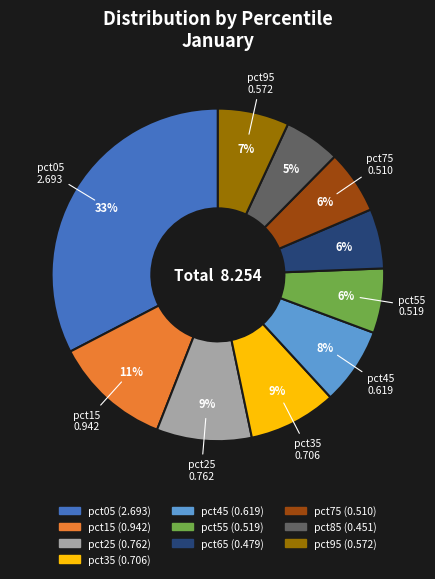

How many slices are in this pie chart?

10